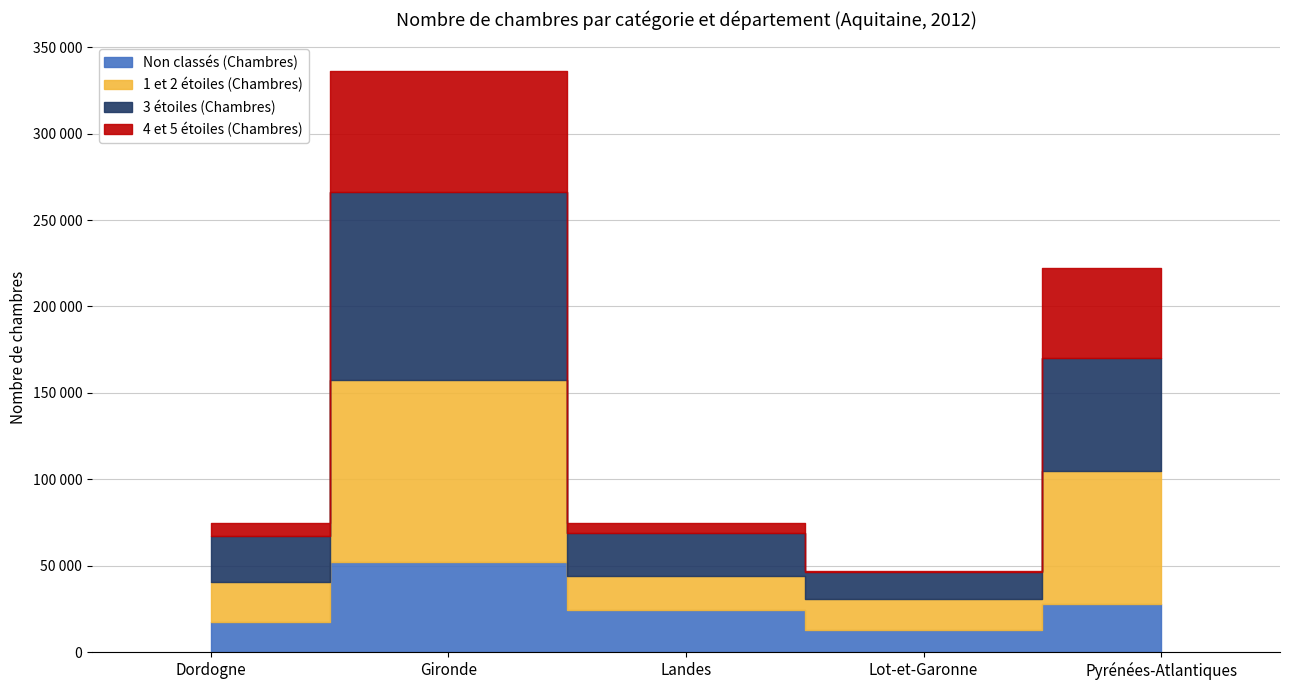

Rank the series by their maximum value, from highest to lowest.

3 étoiles (Chambres), 1 et 2 étoiles (Chambres), 4 et 5 étoiles (Chambres), Non classés (Chambres)